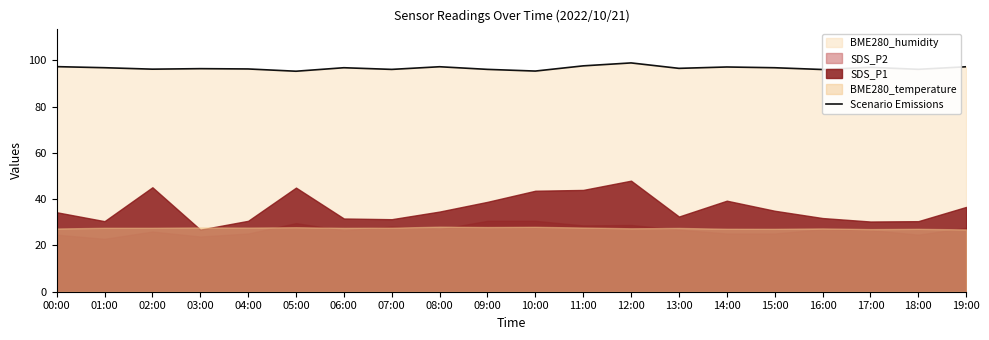

Where is the first local minimum?

02:00